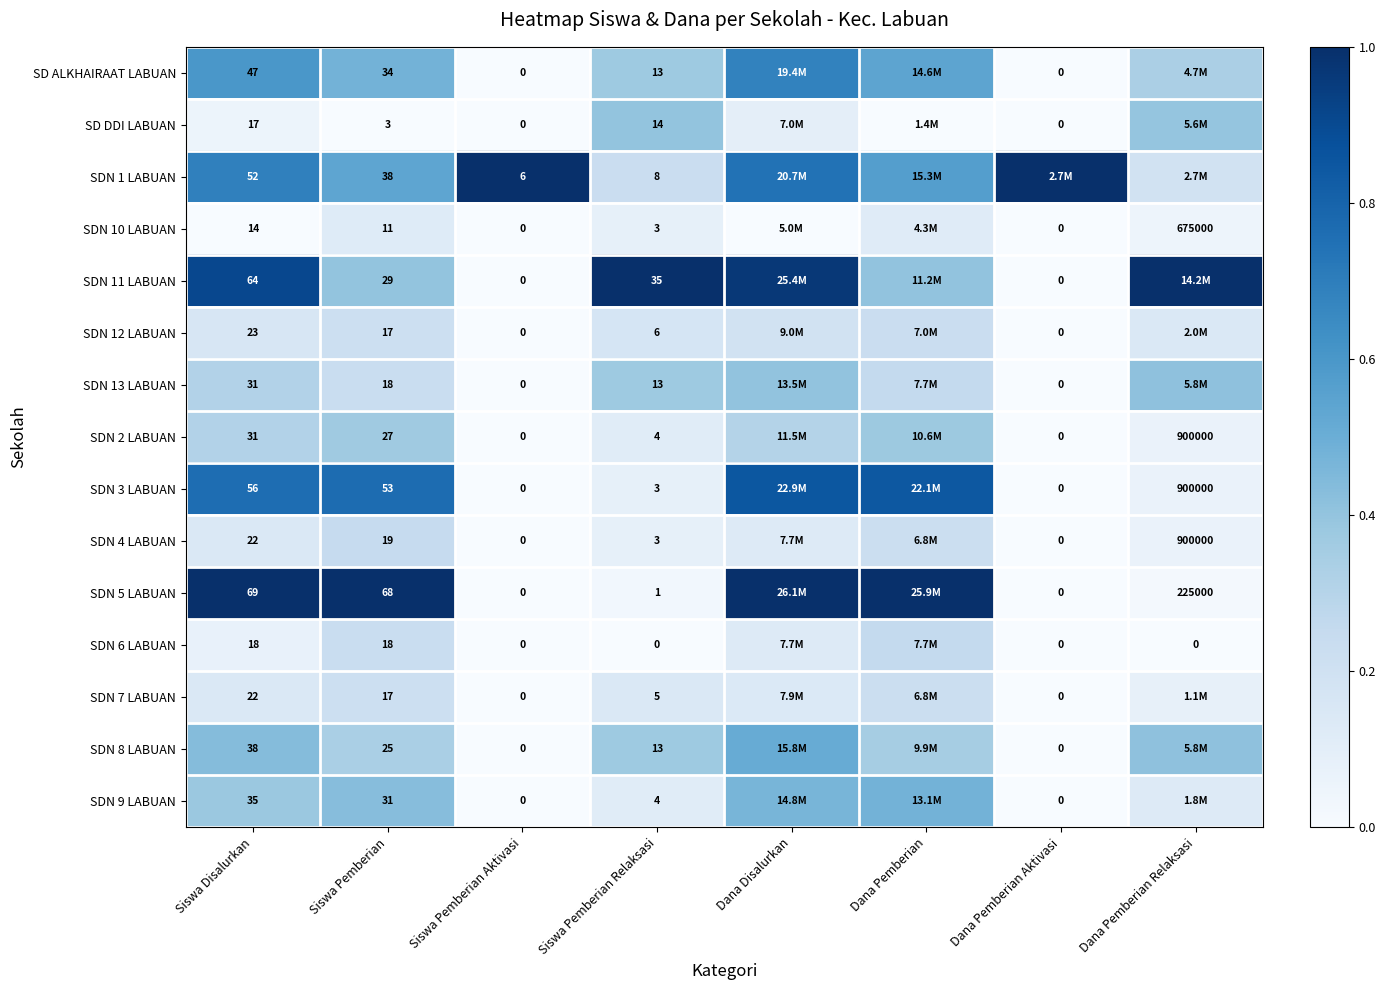

Is the value of SDN 3 LABUAN at Siswa Pemberian Relaksasi greater than the value of SDN 2 LABUAN at Dana Pemberian Aktivasi?

Yes